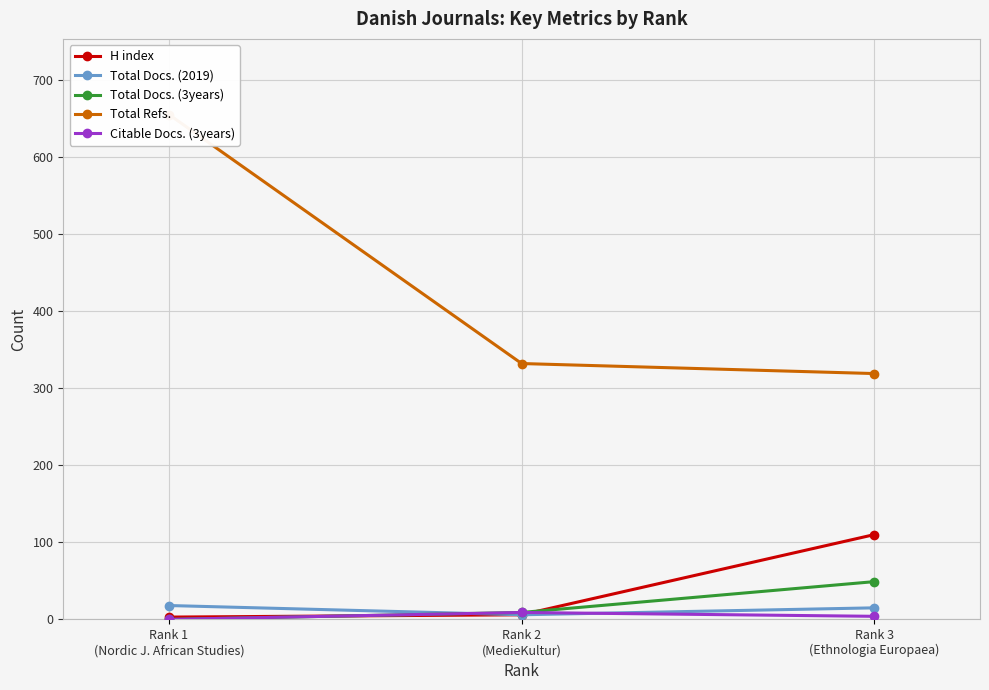

What position from the right is Rank 3
(Ethnologia Europaea)?

1